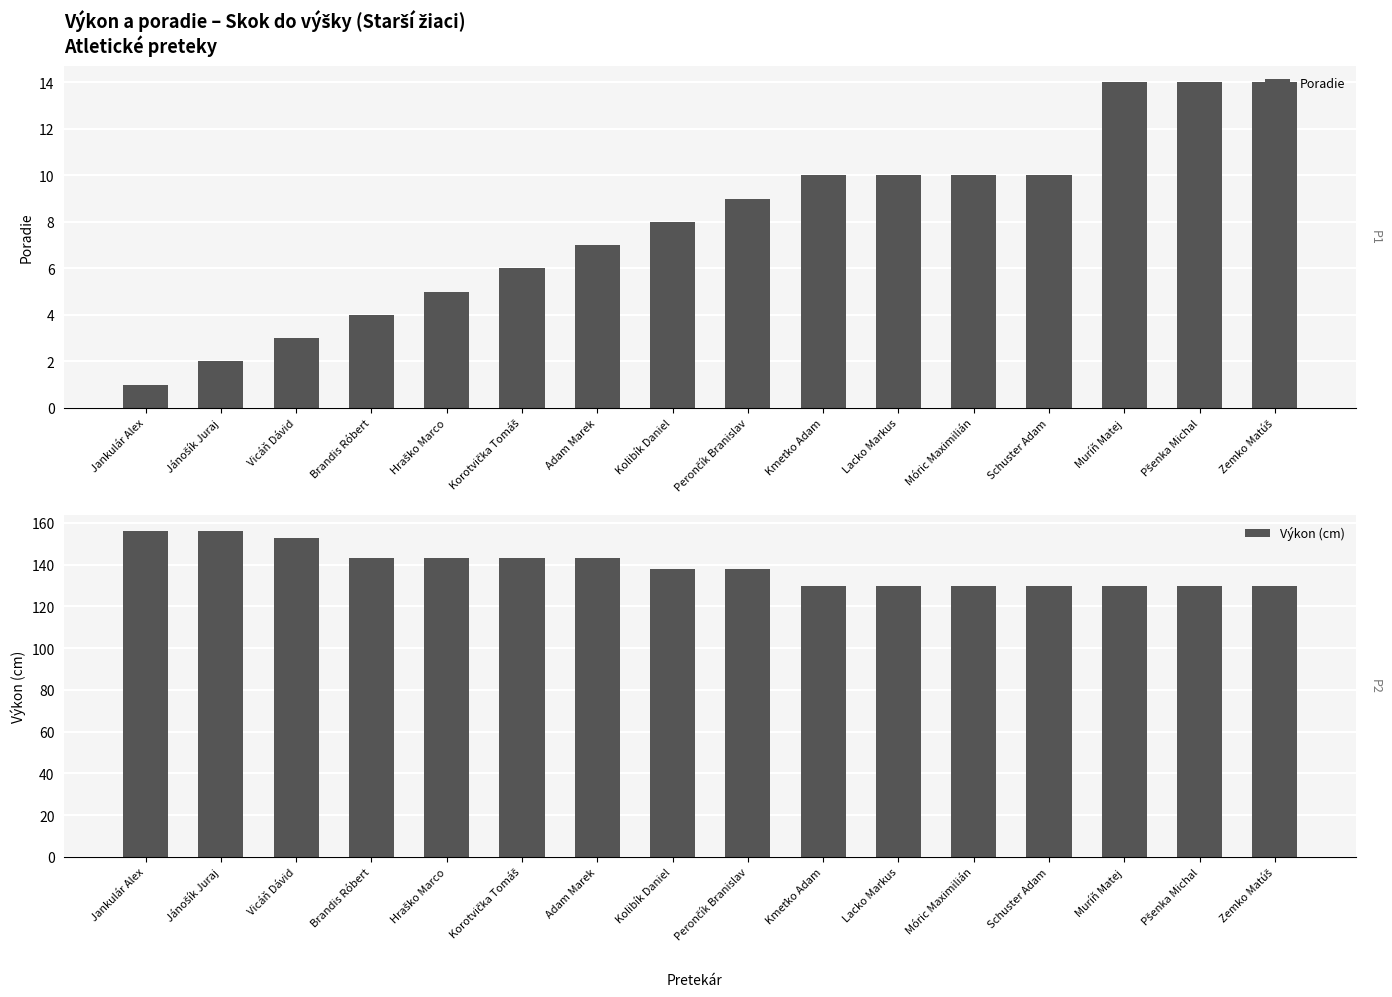

The Poradie series shows 23 at Pšenka Michal. True or false?

False